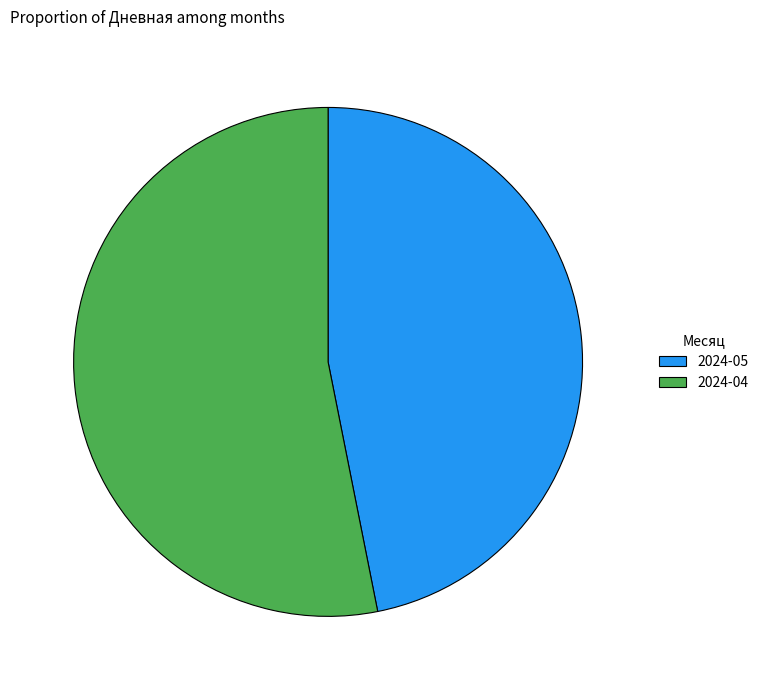

The 2024-04 slice represents 53% of the pie. True or false?

True